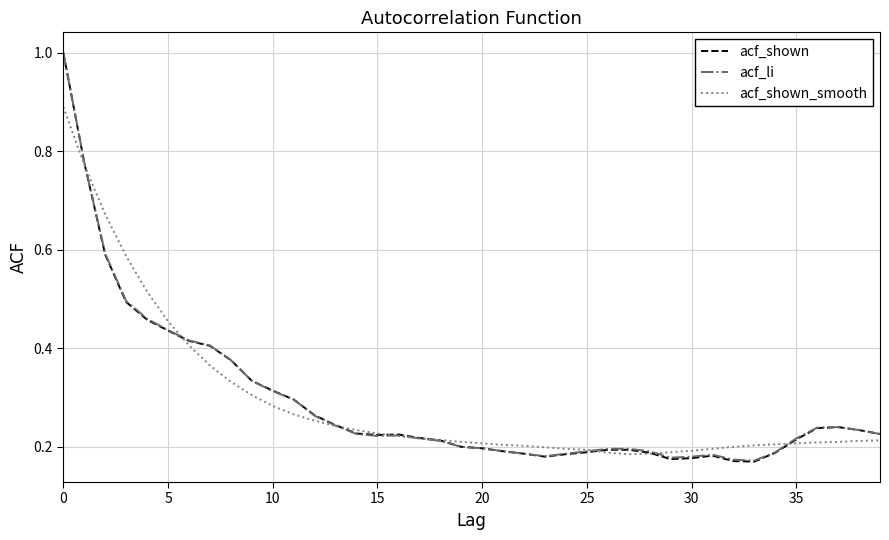

True or false: acf_li and acf_shown_smooth intersect in this chart.

True